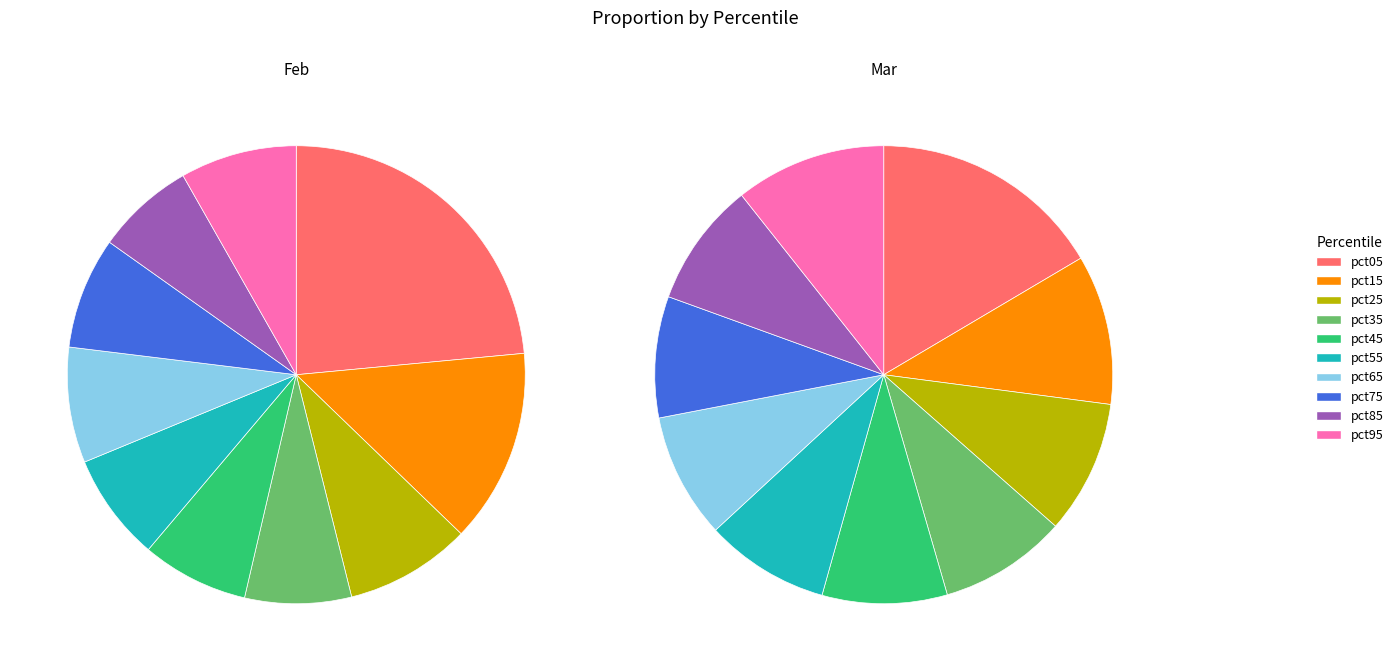

How many slices are in this pie chart?

10